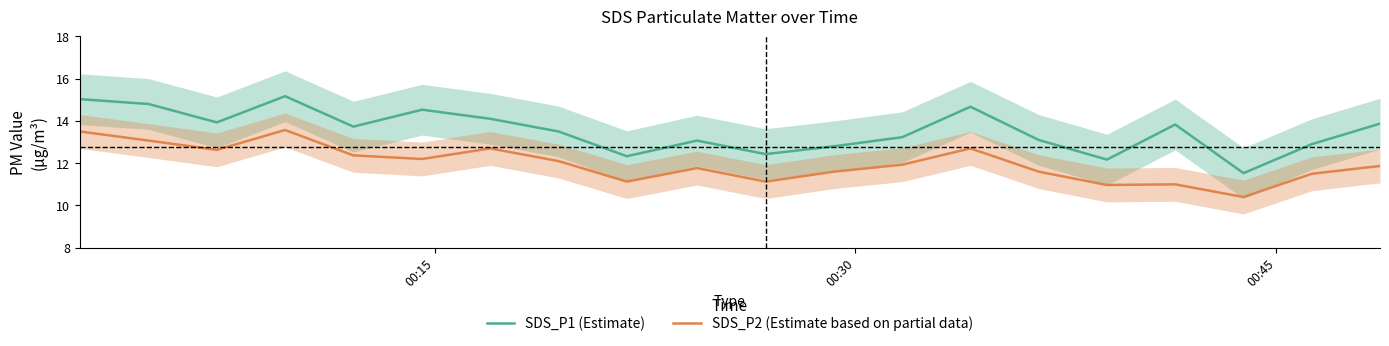

What is the smallest value displayed?

10.4